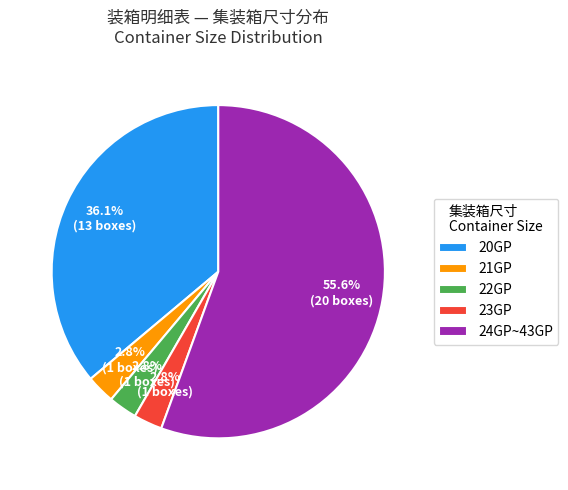

Is there any slice that represents more than half of the pie?

Yes